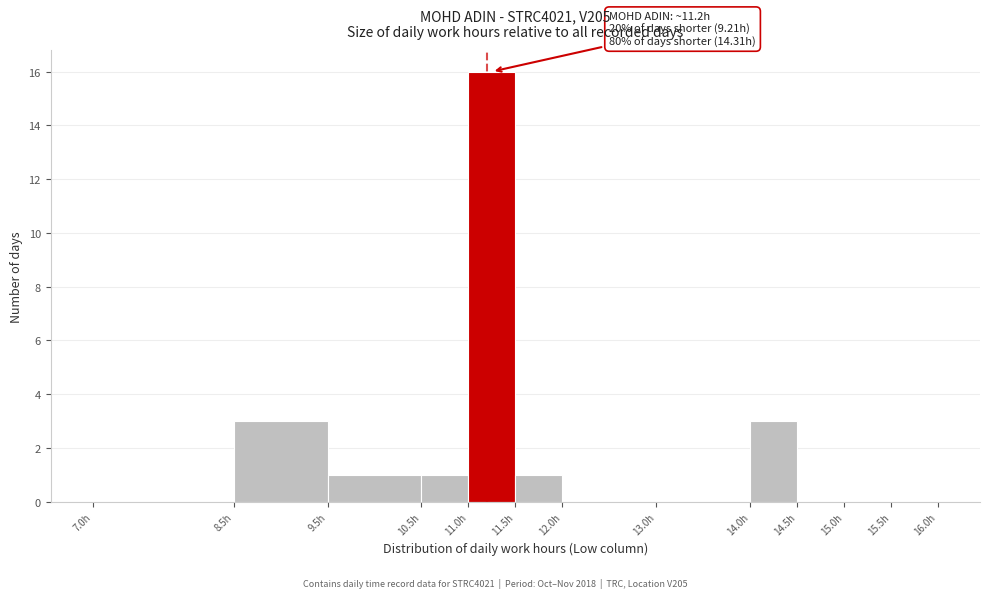

Which range on the x-axis has the tallest bar?

11.0 to 11.5